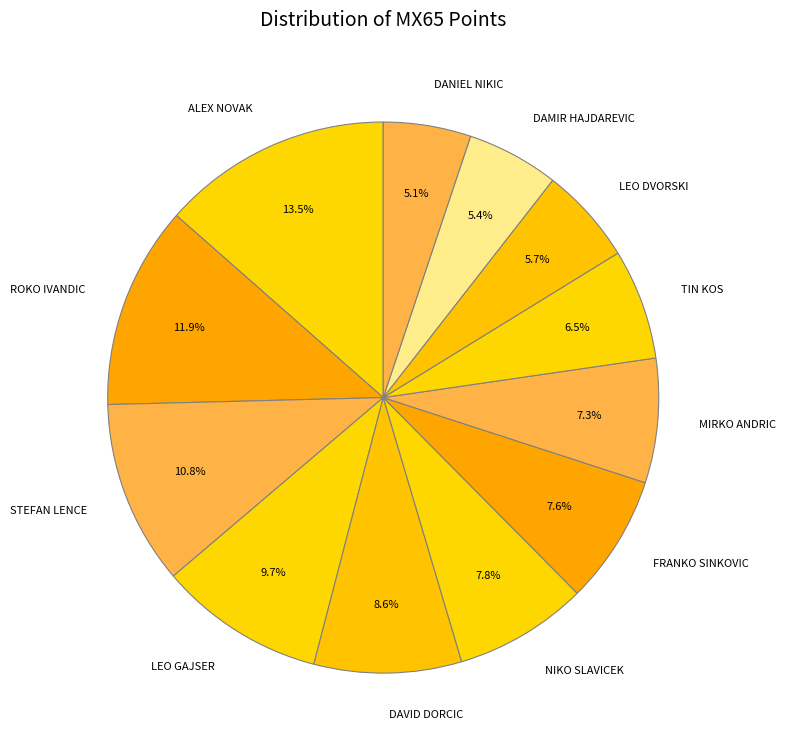

Approximately how many times larger is the value at MIRKO ANDRIC compared to LEO DVORSKI?

1.3